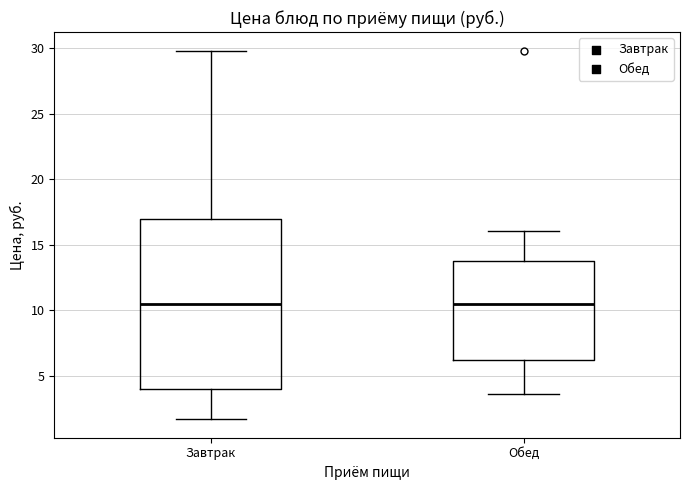

Comparing the boxes themselves (not the whiskers), which one is the tallest?

Завтрак